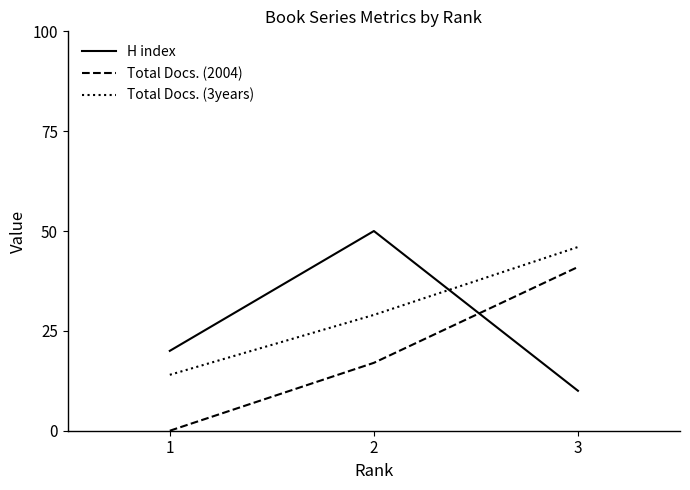

Which category has the highest value in the H index series?

2